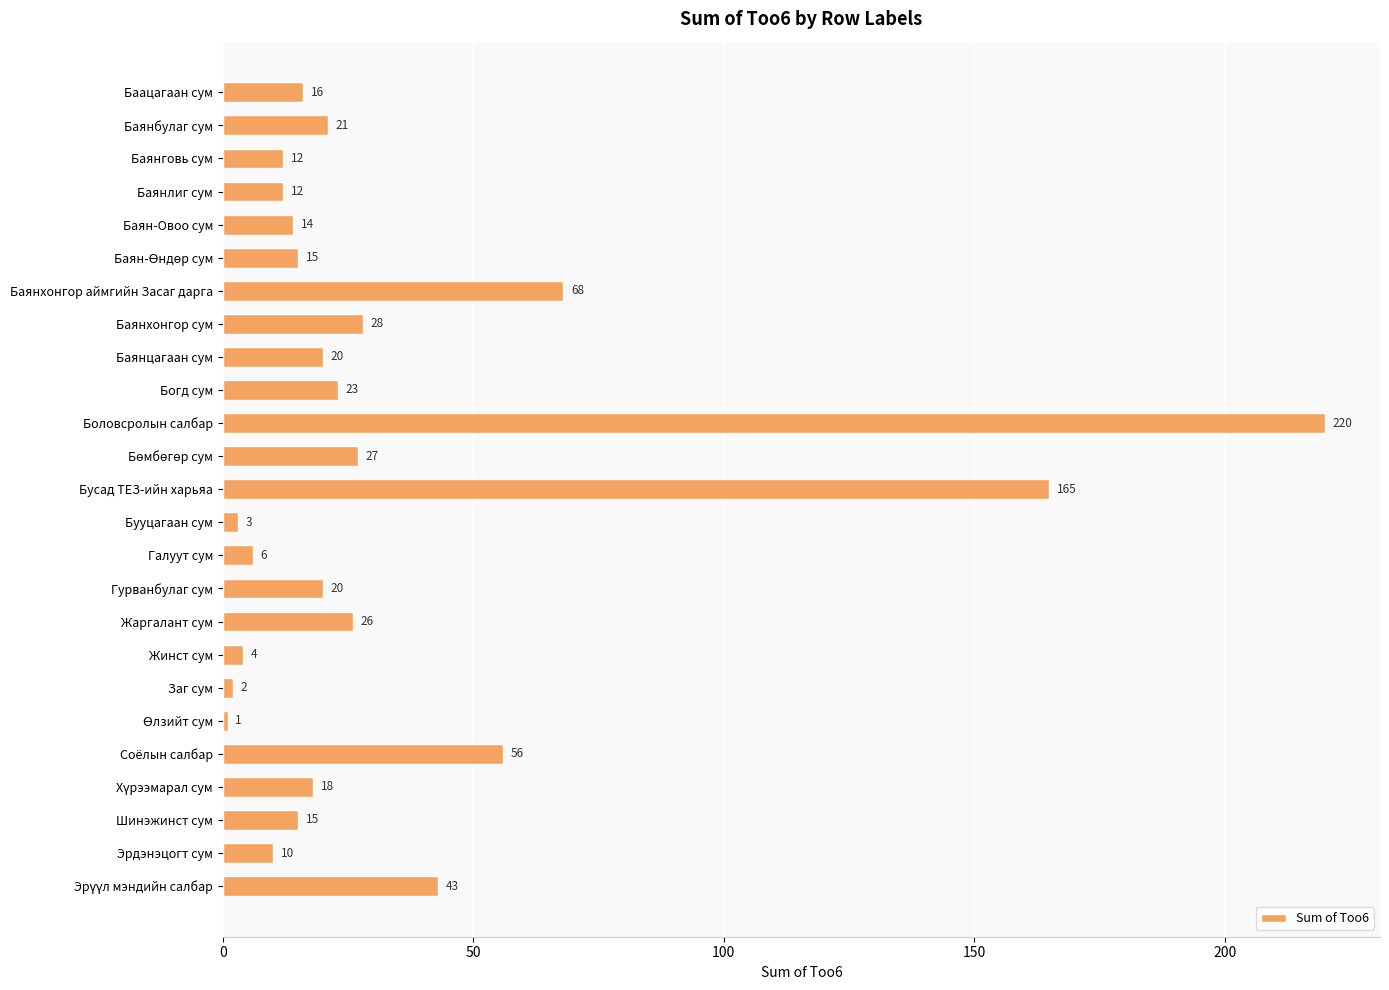

What is the value of the 23rd bar from the top?

15